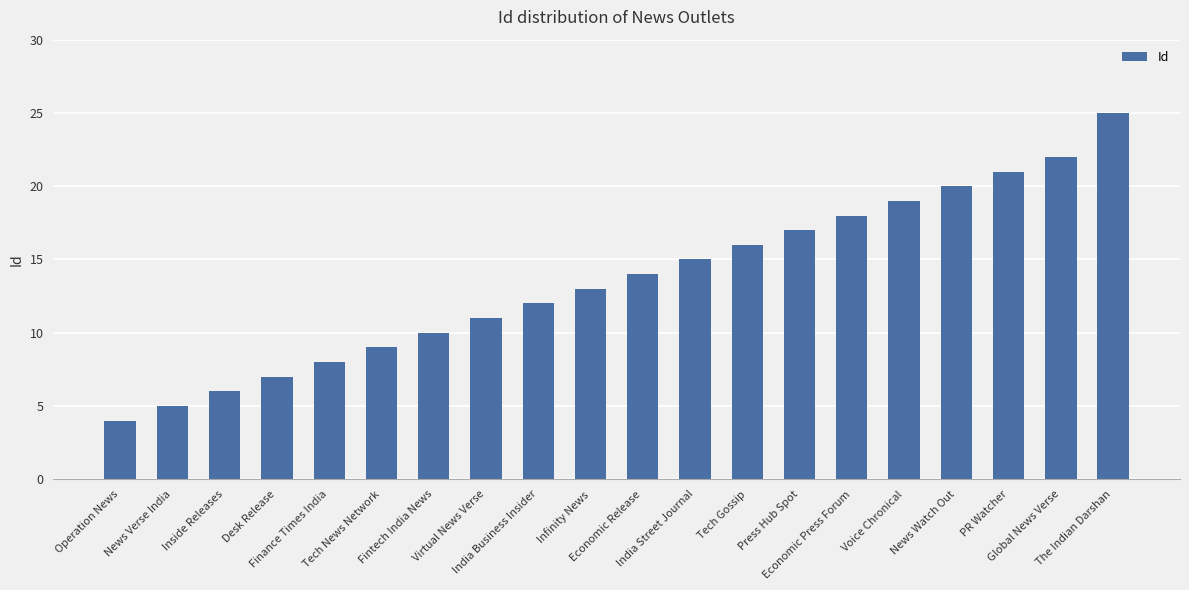

Rank the categories by value from lowest to highest.

Operation News, News Verse India, Inside Releases, Desk Release, Finance Times India, Tech News Network, Fintech India News, Virtual News Verse, India Business Insider, Infinity News, Economic Release, India Street Journal, Tech Gossip, Press Hub Spot, Economic Press Forum, Voice Chronical, News Watch Out, PR Watcher, Global News Verse, The Indian Darshan